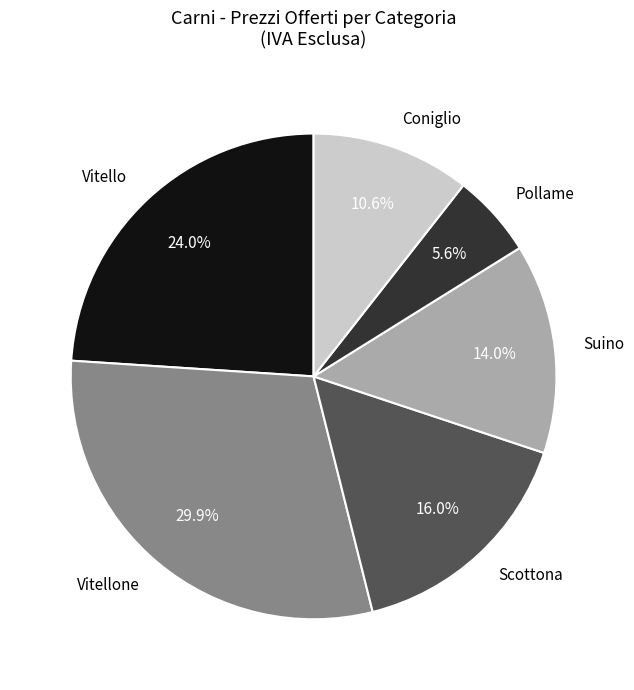

Rank the categories by value from lowest to highest.

Pollame, Coniglio, Suino, Scottona, Vitello, Vitellone